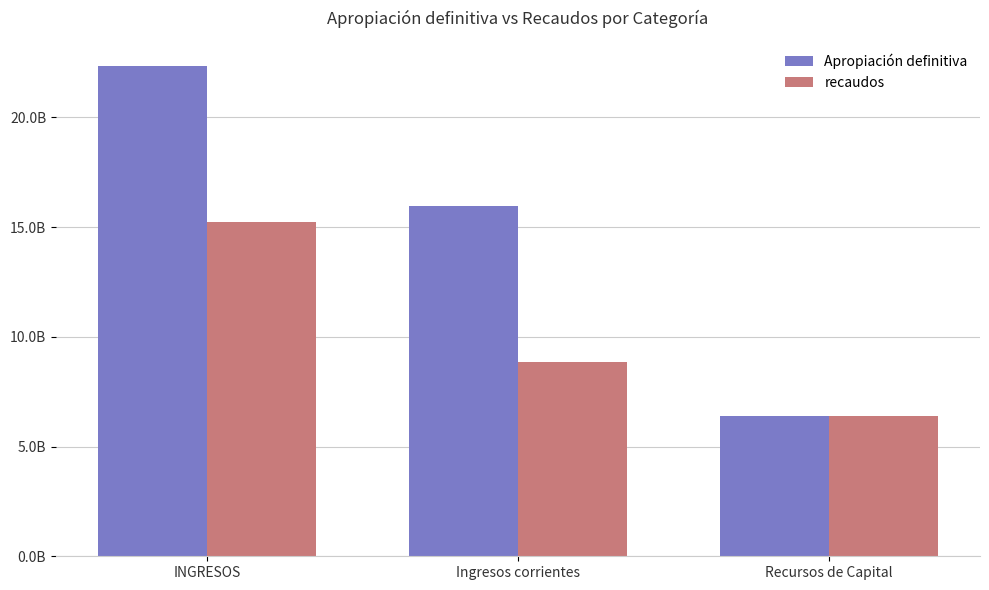

The recaudos series shows 6385484717 at Recursos de Capital. True or false?

True